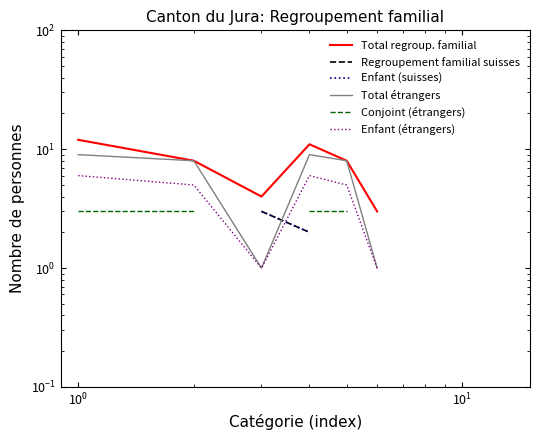

How many times do Enfant (étrangers) and Enfant (suisses) cross each other?

1